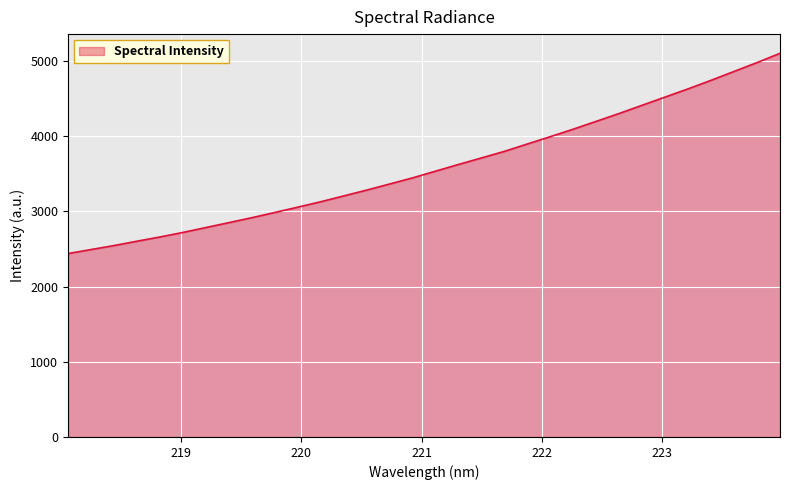

What is the minimum value shown in the chart?

2438.1